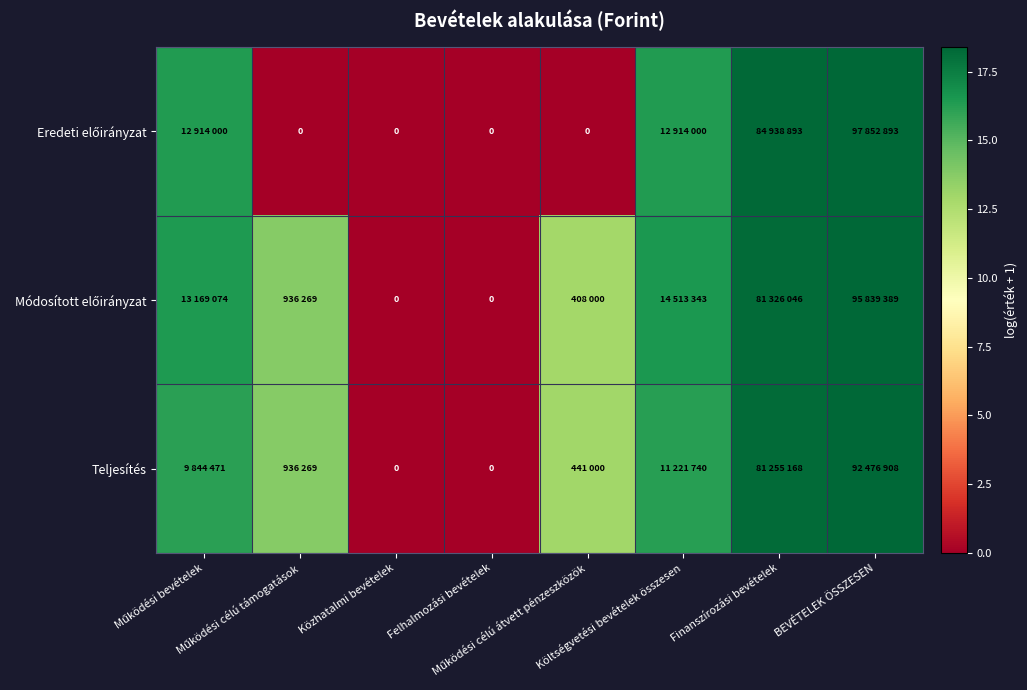

At which category does the chart reach its peak across all series?

BEVÉTELEK ÖSSZESEN